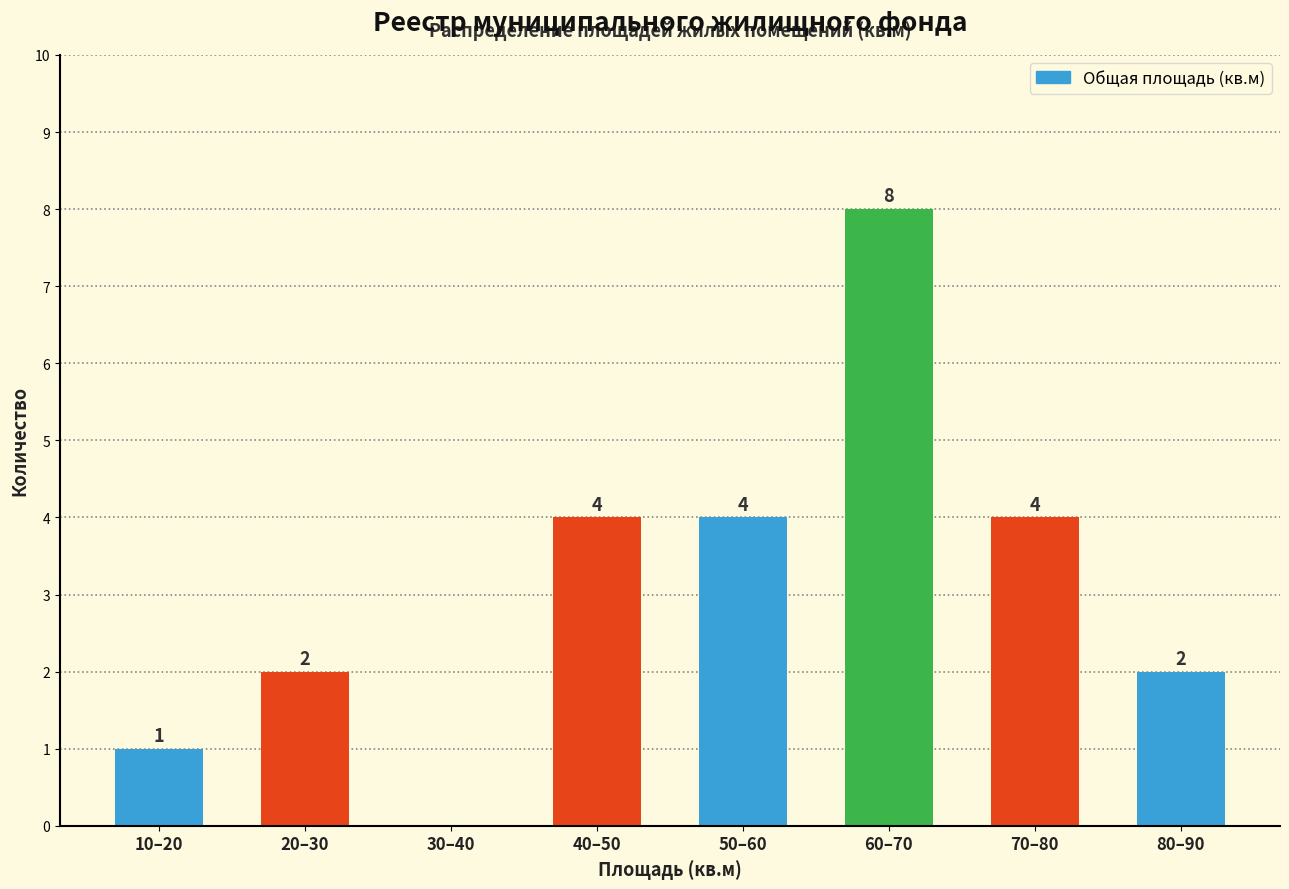

Reading left to right, list all the values displayed in this chart.

10–20=1	20–30=2	30–40=0	40–50=4	50–60=4	60–70=8	70–80=4	80–90=2